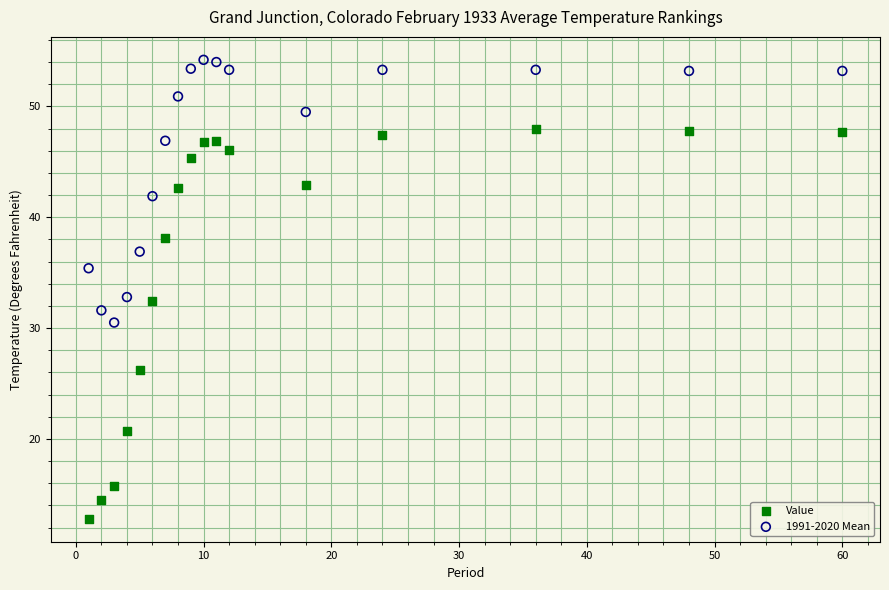

What are all the series names shown in the legend?

Value, 1991-2020 Mean